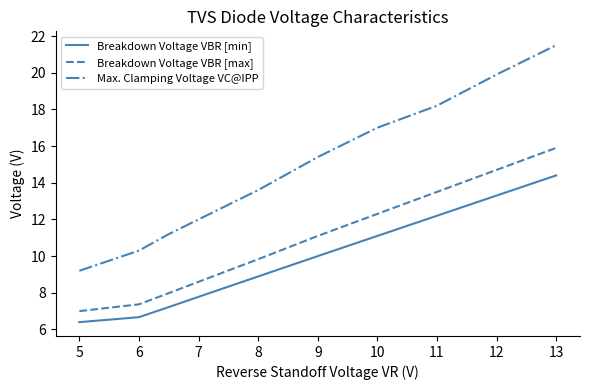

Which series has the widest spread of values?

Max. Clamping Voltage VC@IPP